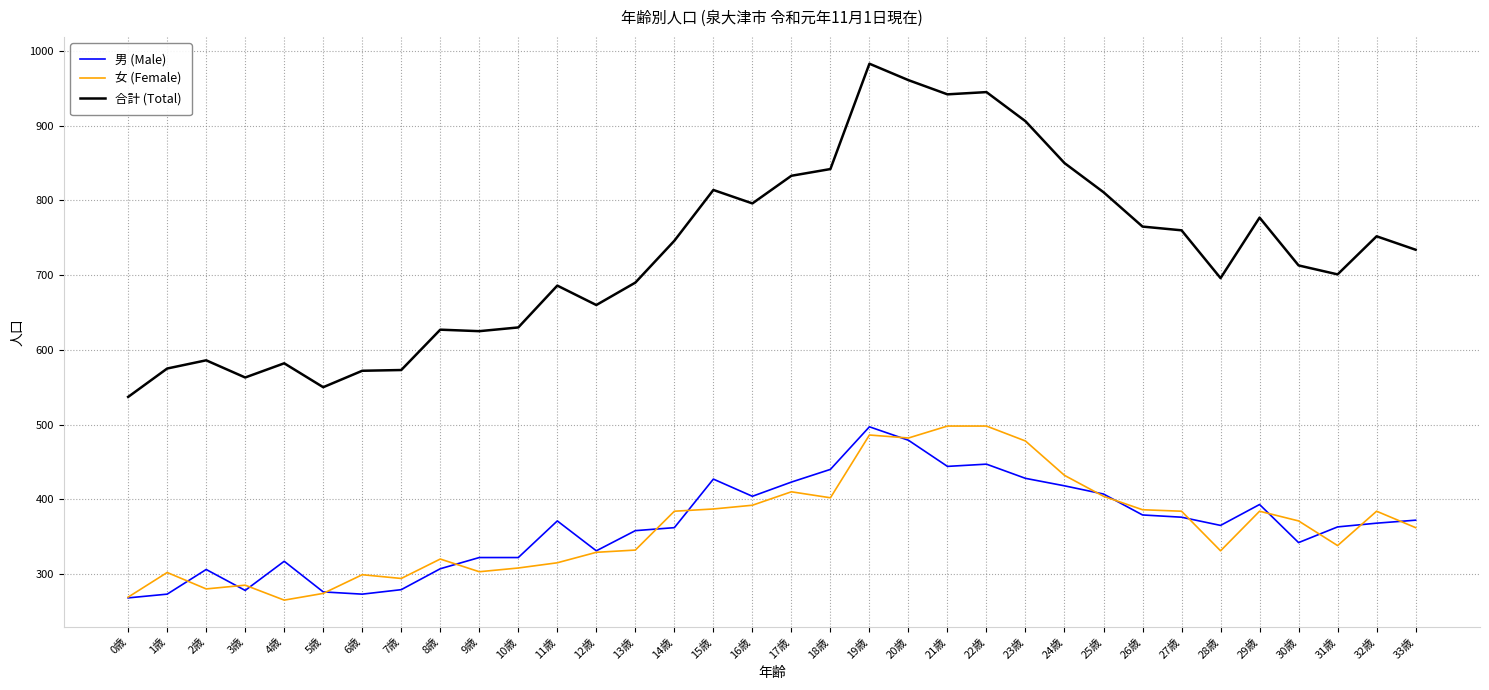

Rank the series at 23歳 from highest to lowest value.

合計 (Total), 女 (Female), 男 (Male)